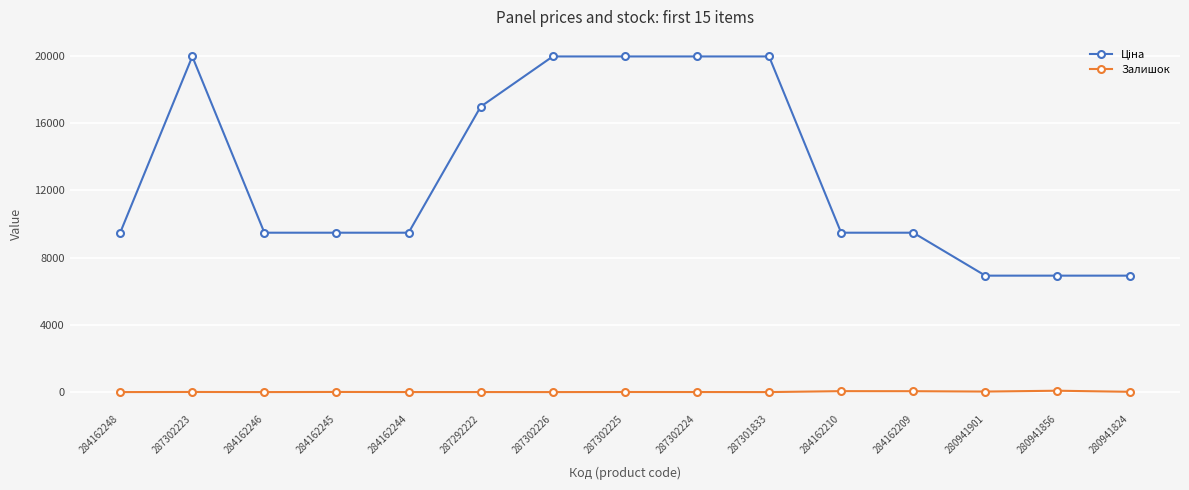

How many values in the Залишок series are below 5?

7